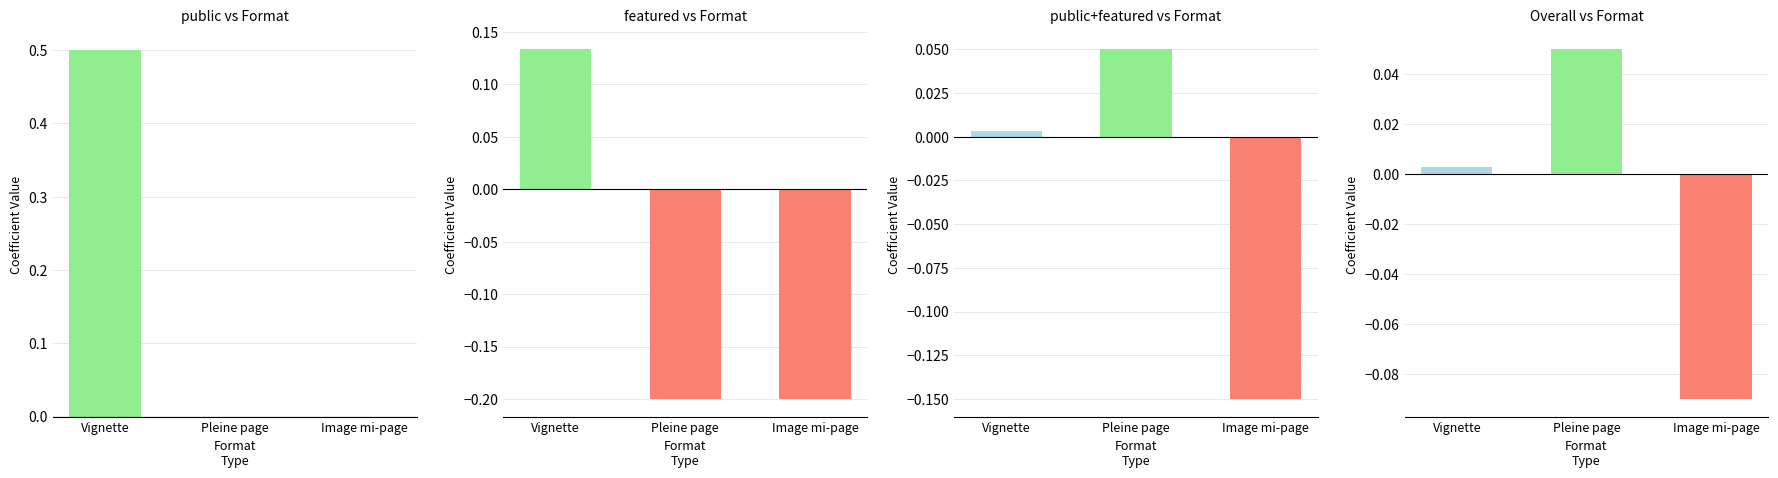

Which category has the highest value across all series?

Pleine page